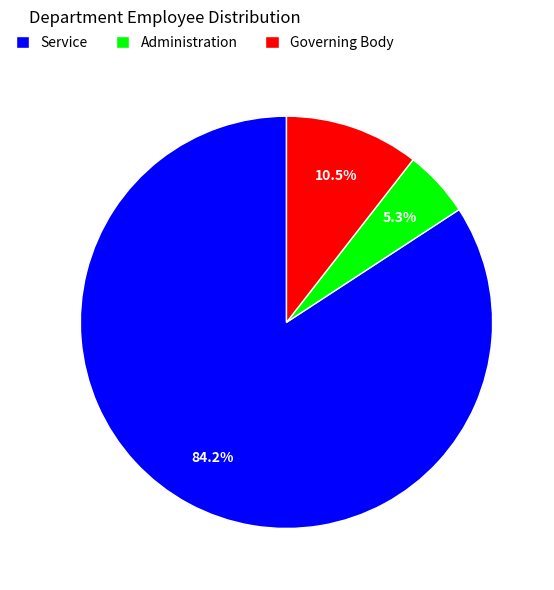

What percentage is the Service slice, to the nearest percent?

84%